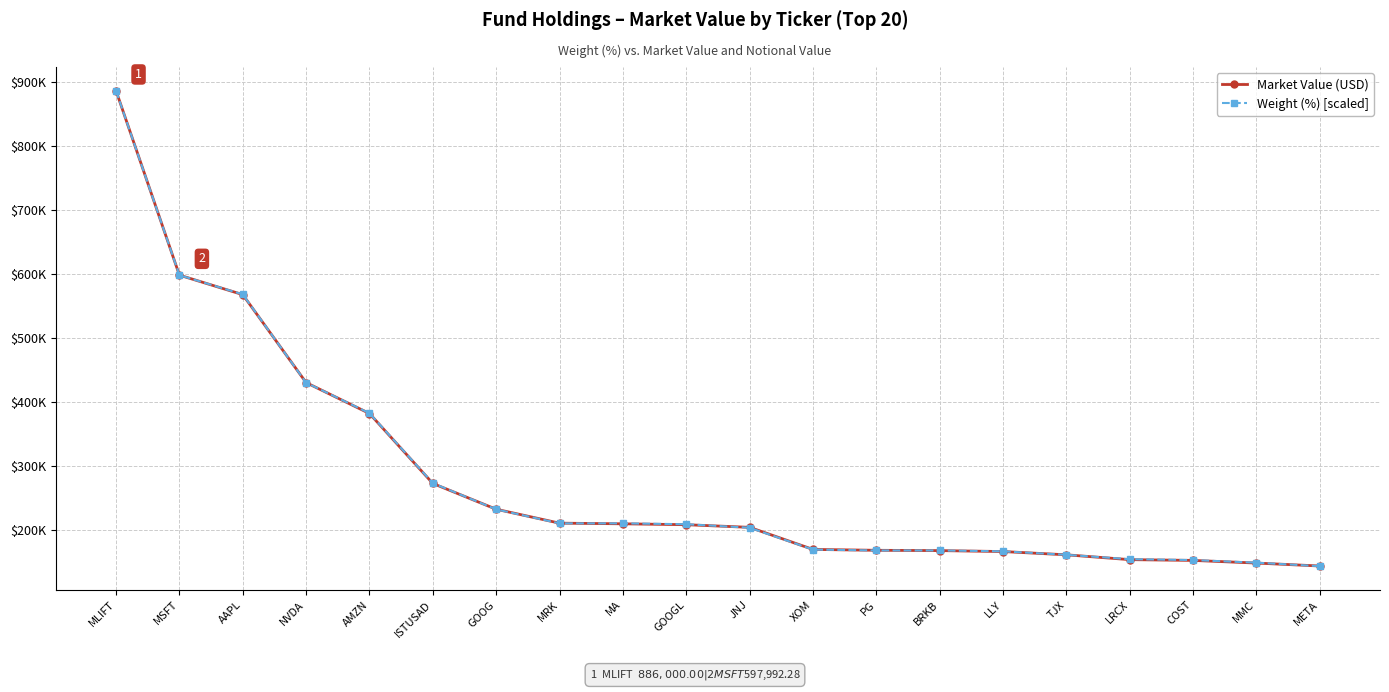

What value does the Market Value (USD) series have at LRCX?

153557.4